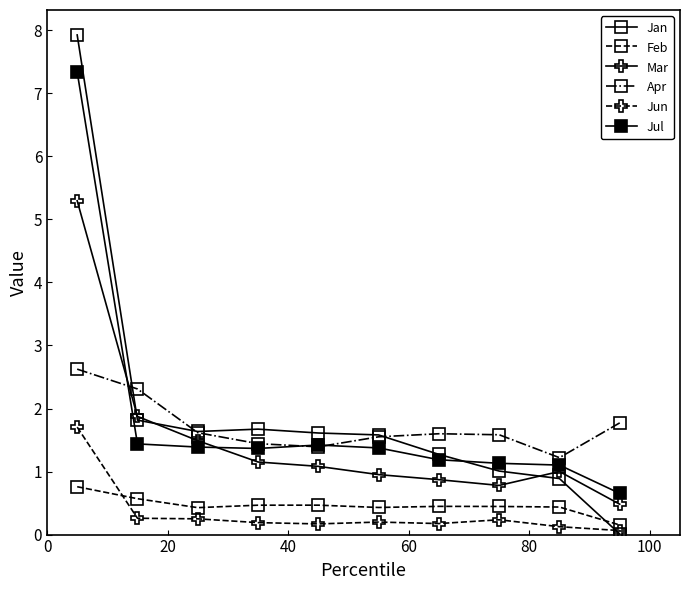

What is the highest value of the Jul series?

7.3